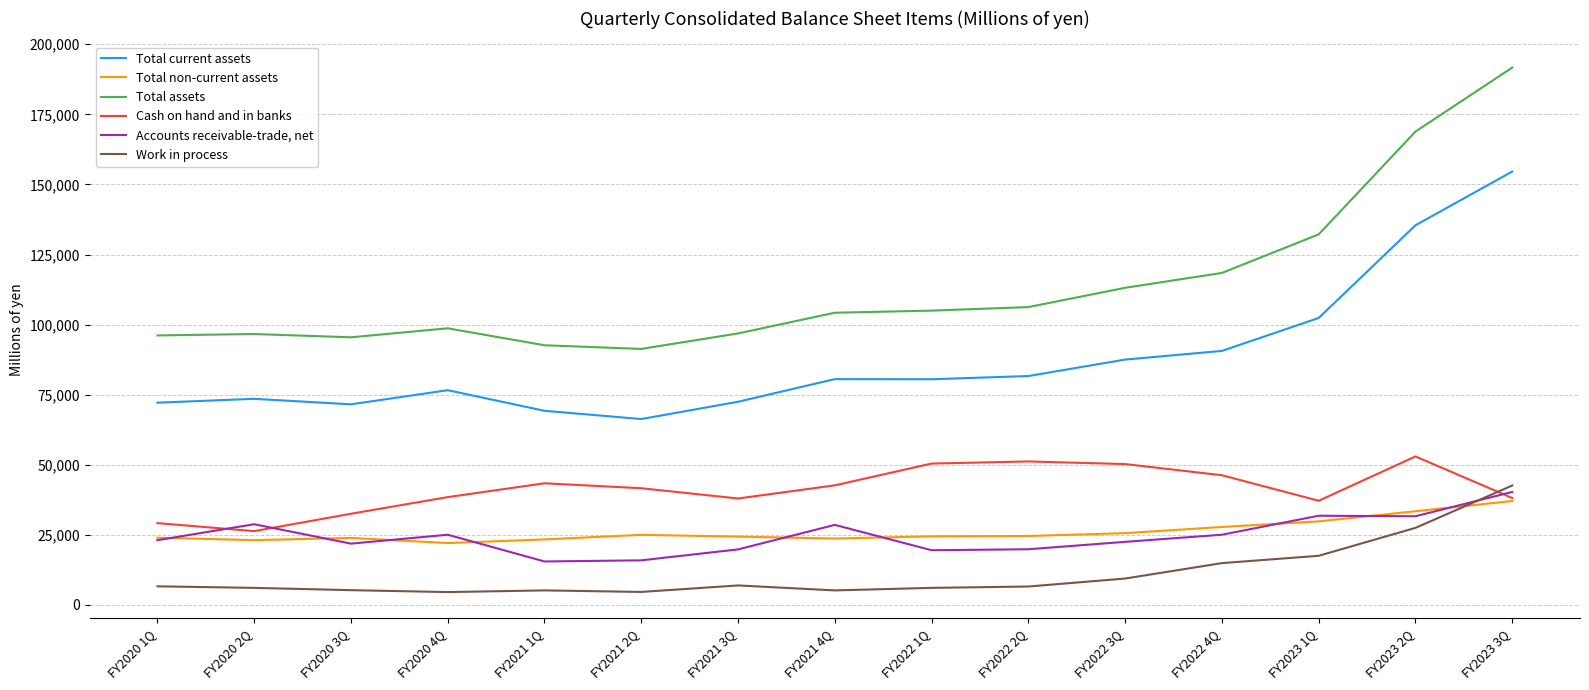

What is the sum of the Work in process values at FY2022 4Q and FY2021 2Q?

19564